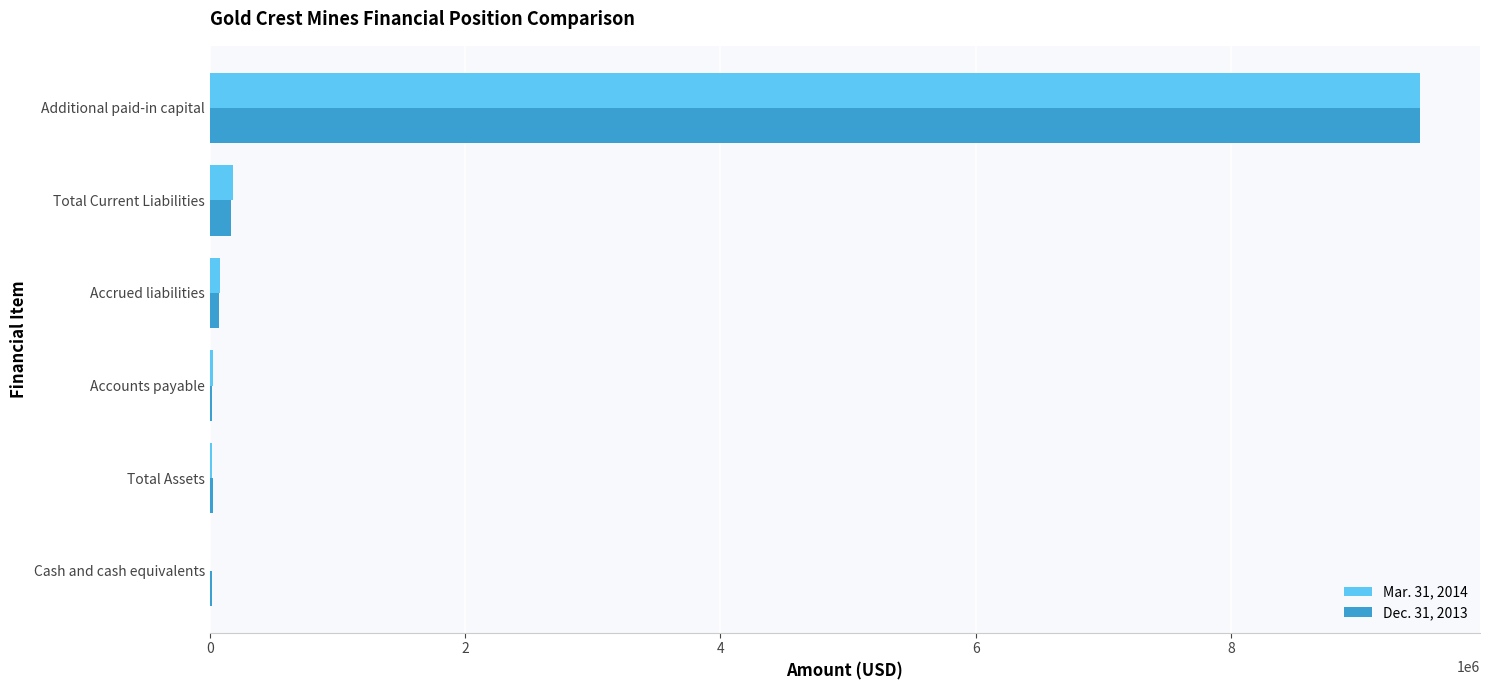

What is the maximum value shown in the chart?

9475703